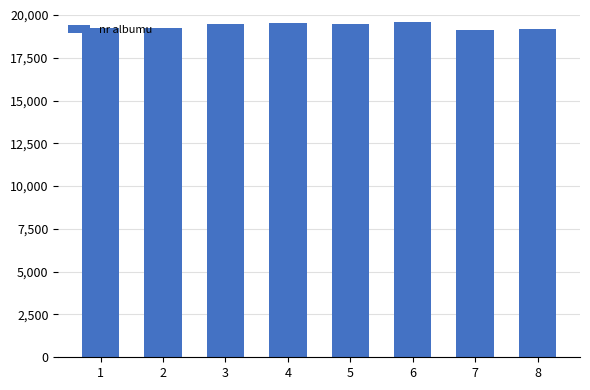

What is the greatest value displayed?

19589